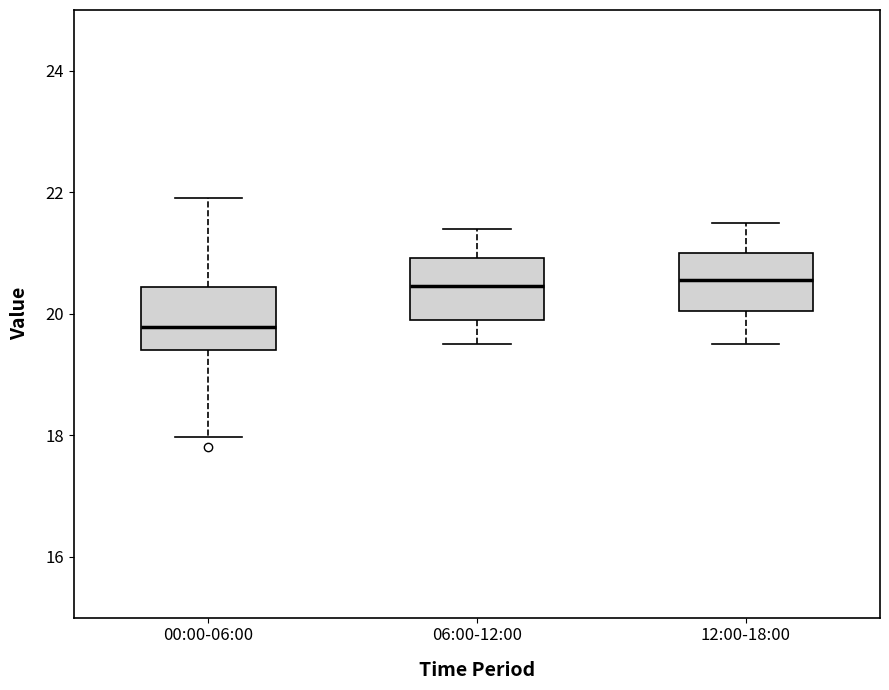

Where is the lower edge of the box for 00:00-06:00 on the y-axis? The values are not printed on the chart, so give them approximately, as read against the axis.

19.4